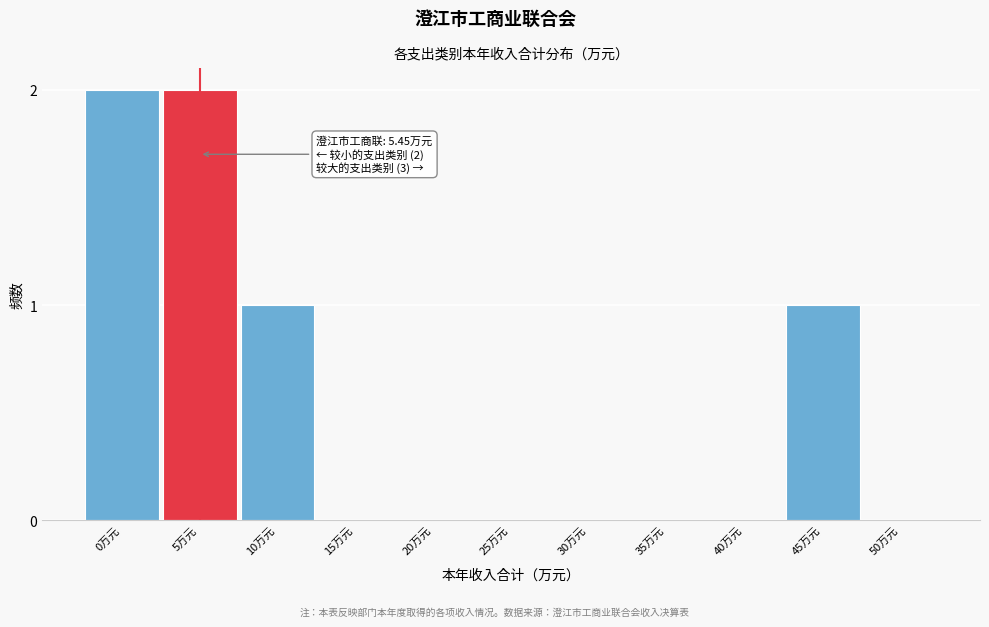

Reading left to right, transcribe all the data shown in this chart.

0万元=2	5万元=2	10万元=1	15万元=0	20万元=0	25万元=0	30万元=0	35万元=0	40万元=0	45万元=1	50万元=0